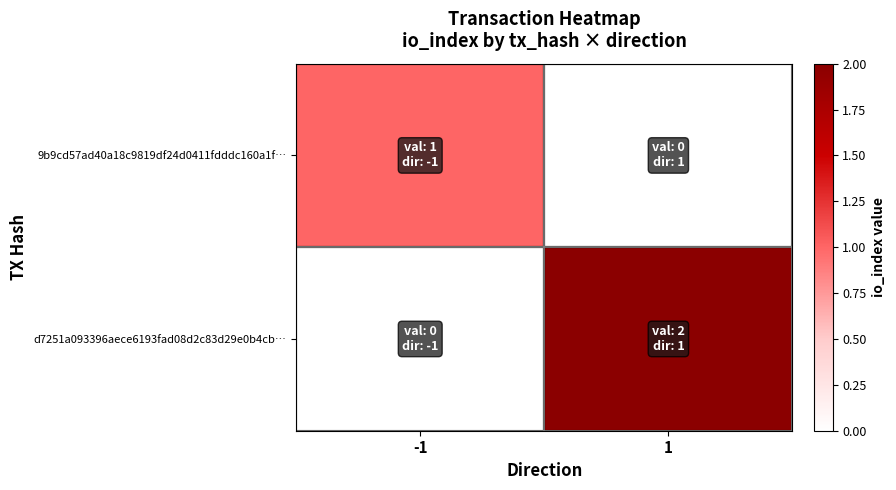

At -1, list the series in order from smallest to largest.

d7251a093396aece6193fad08d2c83d29e0b4cb…, 9b9cd57ad40a18c9819df24d0411fdddc160a1f…